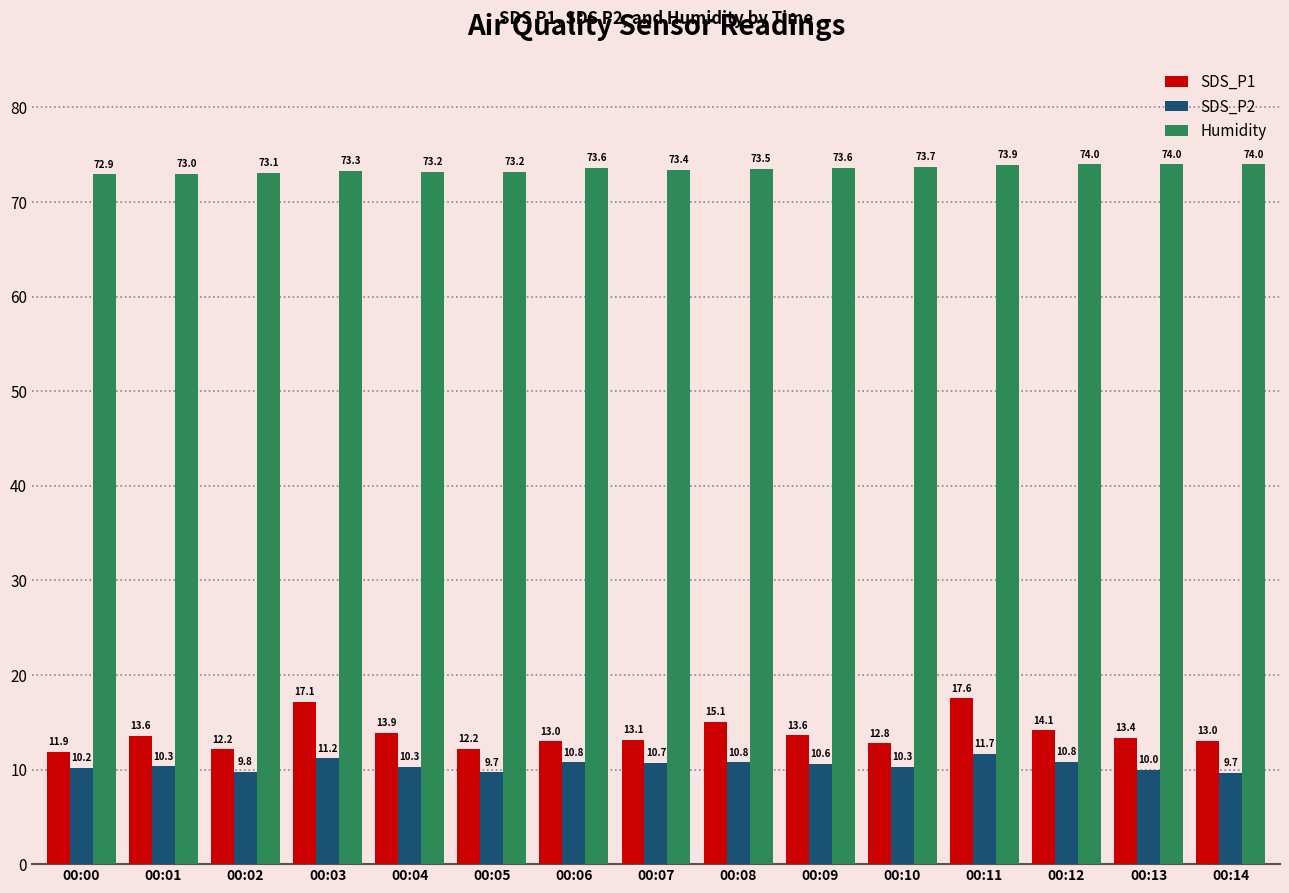

What is the difference between the second highest and minimum values in the Humidity series?

1.1